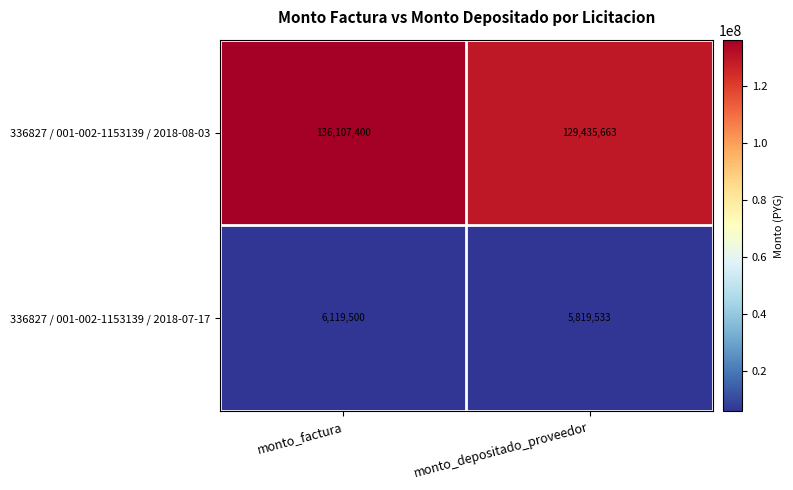

List the series in order of their overall mean, highest first.

336827 / 001-002-1153139 / 2018-08-03, 336827 / 001-002-1153139 / 2018-07-17